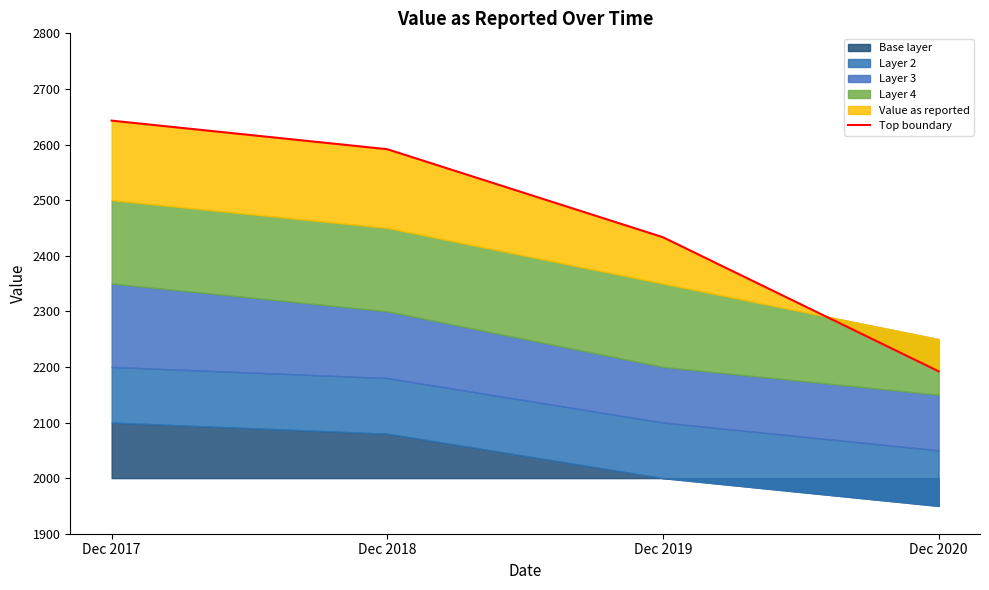

Reading left to right, extract all data points from this chart.

Dec 2017=2643.0	Dec 2018=2591.6	Dec 2019=2433.2	Dec 2020=2192.1